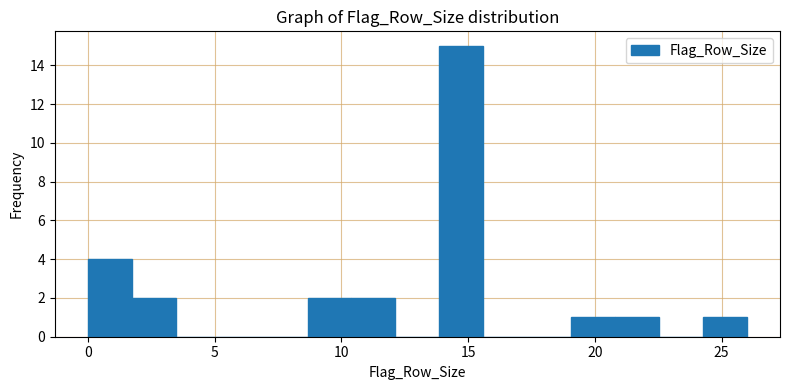

Around what value on the x-axis is the tallest bar? Give the approximate position of its centre, as read against the axis.

14.5